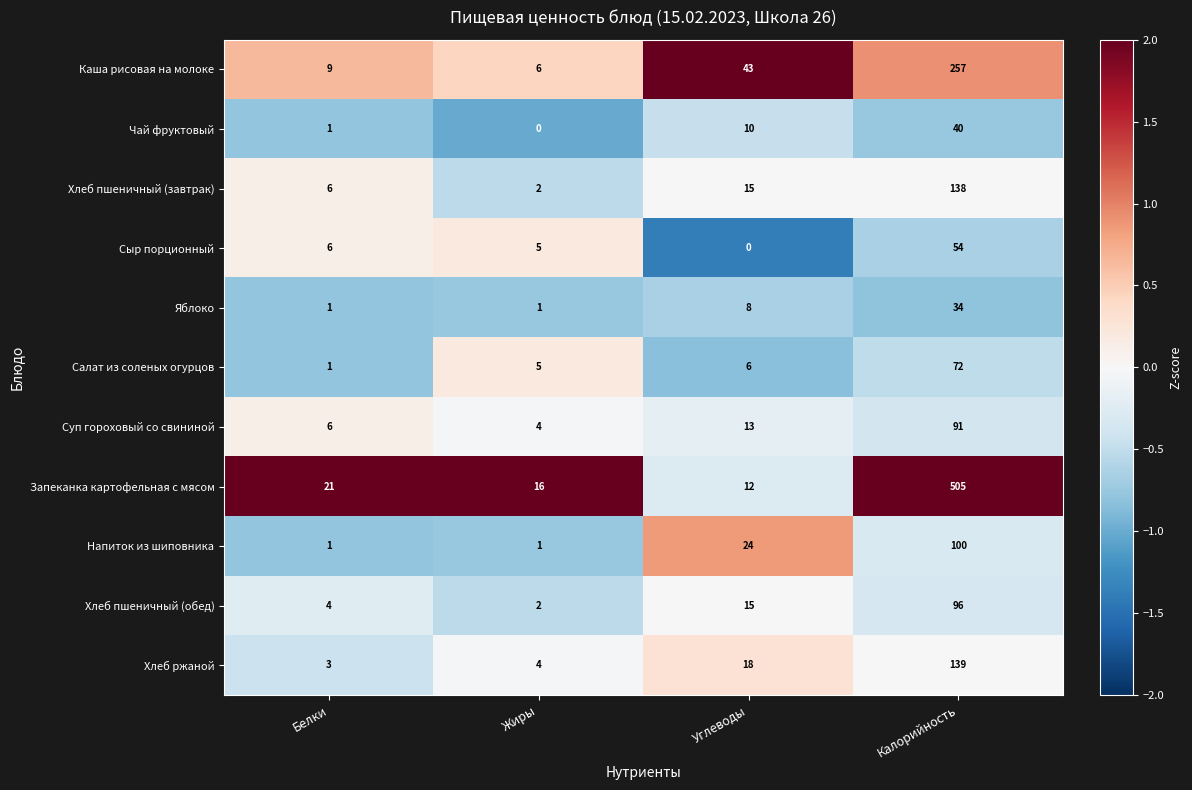

Rank the series by their maximum value, from highest to lowest.

Запеканка картофельная с мясом, Каша рисовая на молоке, Хлеб ржаной, Хлеб пшеничный (завтрак), Напиток из шиповника, Хлеб пшеничный (обед), Суп гороховый со свининой, Салат из соленых огурцов, Сыр порционный, Чай фруктовый, Яблоко